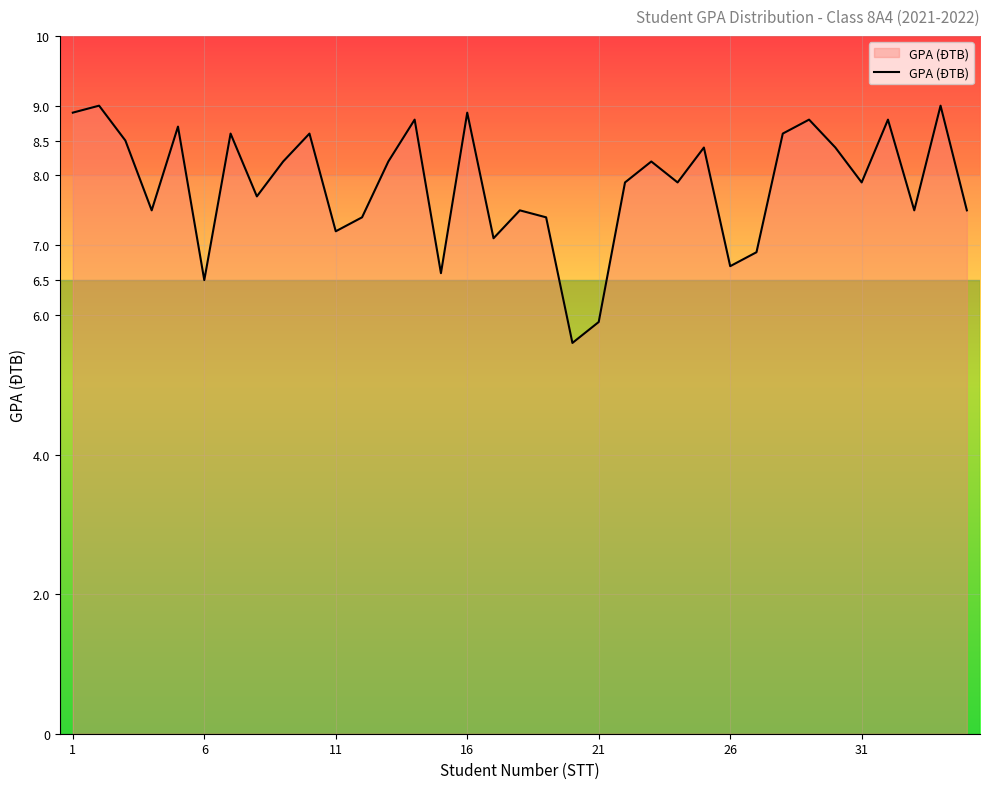

What is the difference between the maximum and minimum values?

3.4